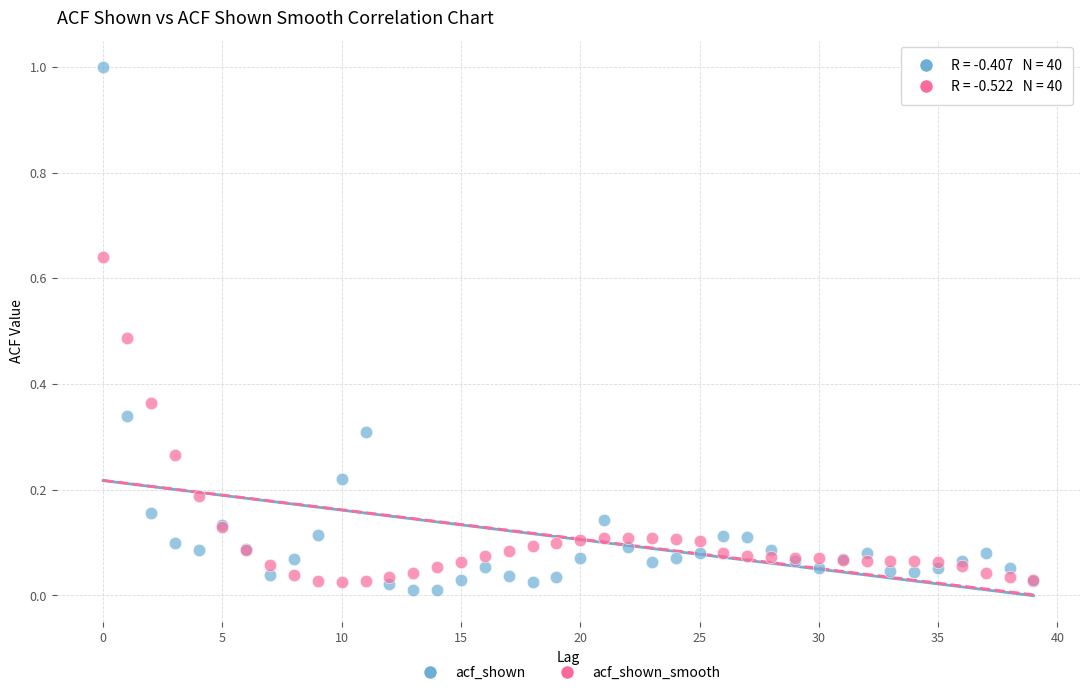

Which series has the widest spread of Y values?

acf_shown